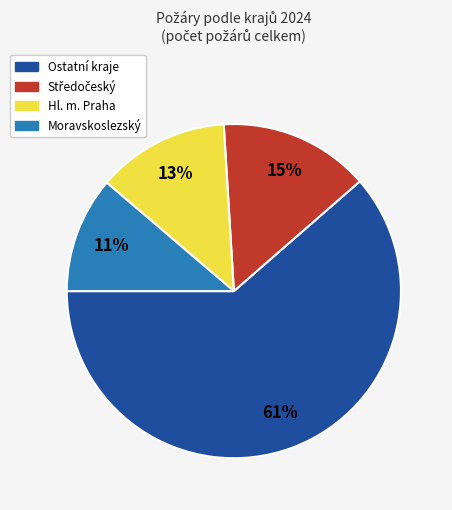

Is there a majority slice in this chart?

Yes